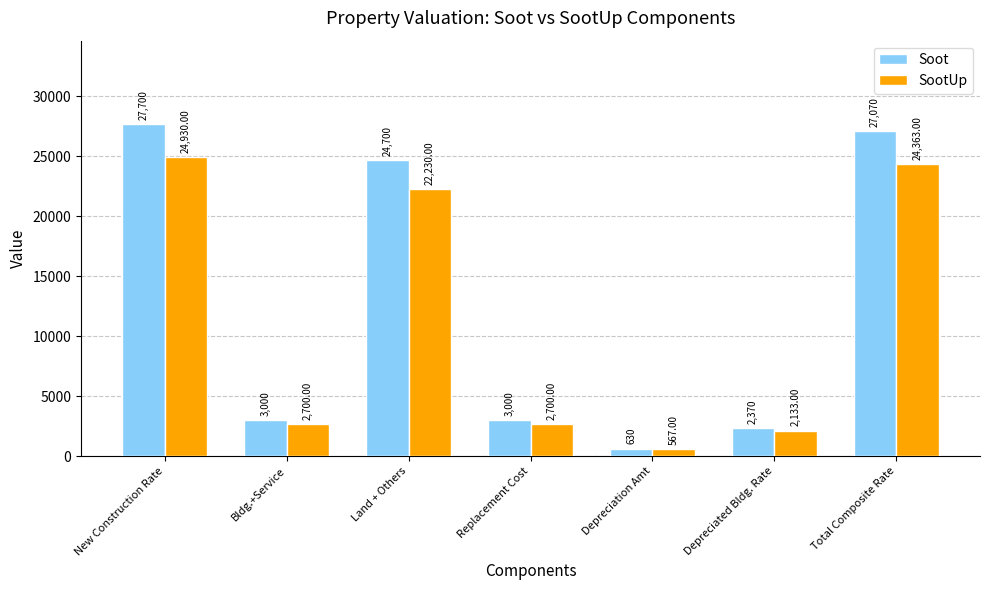

What is the lowest value of the Soot series?

630